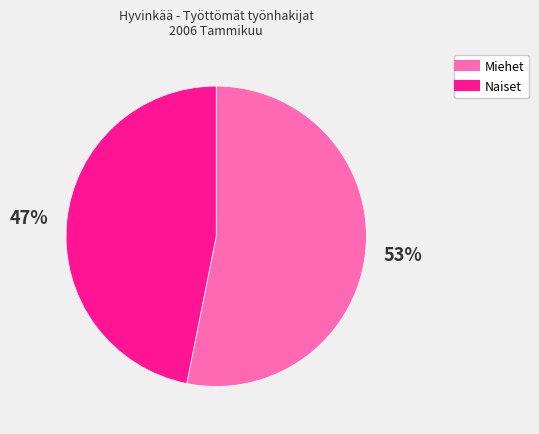

To the nearest percent, what is the difference between the largest and smallest slice percentages?

6%